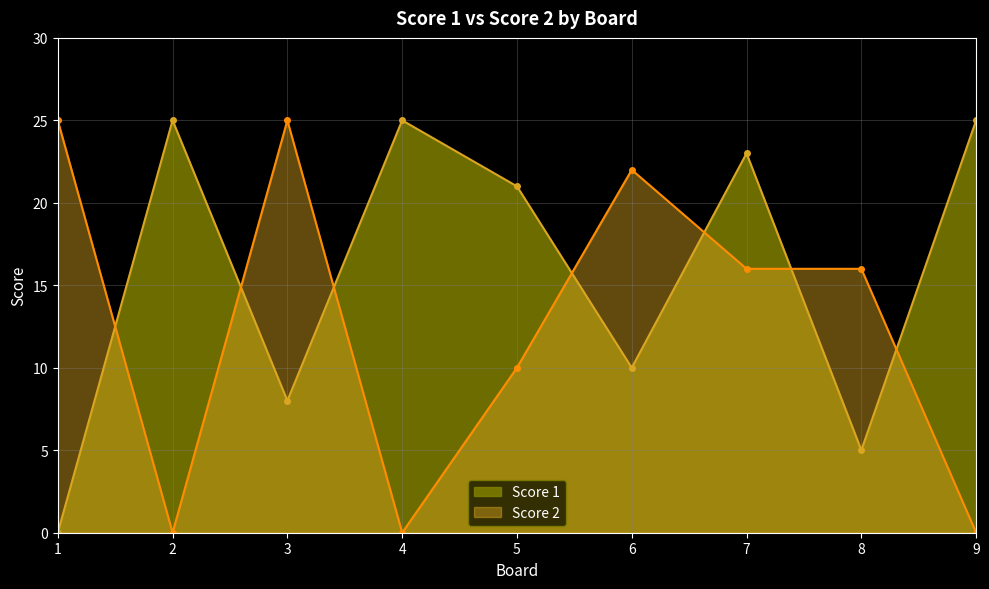

At which label is Score 1 closest to 12?

6